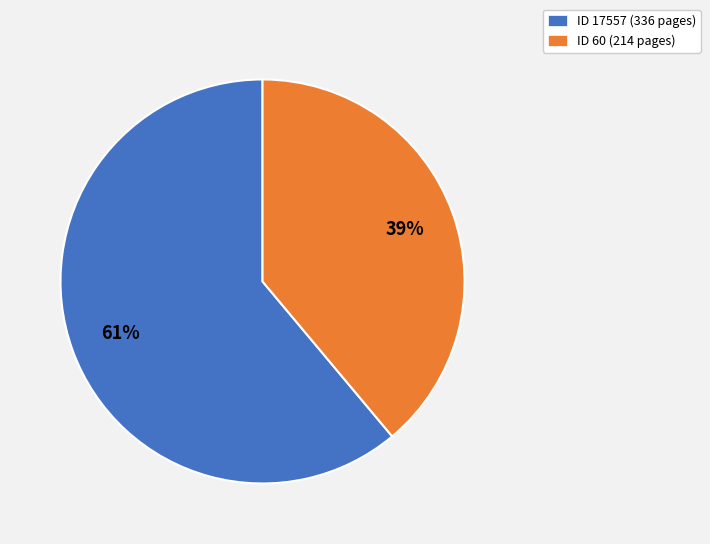

To the nearest percent, what percentage of the pie is ID 60 (214 pages)?

39%